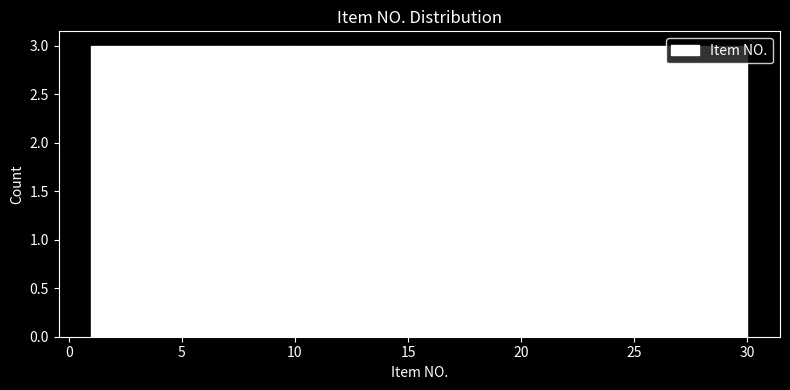

Reading left to right, list every bar in this chart as the range it spans on the x-axis followed by its height. Neither the bar edges nor the heights are printed on the chart, so give them approximately, as read against the axes.

1.0 to 3.9: 3
3.9 to 6.8: 3
6.8 to 9.7: 3
9.7 to 12.6: 3
12.6 to 15.5: 3
15.5 to 18.4: 3
18.4 to 21.3: 3
21.3 to 24.2: 3
24.2 to 27.1: 3
27.1 to 30.0: 3